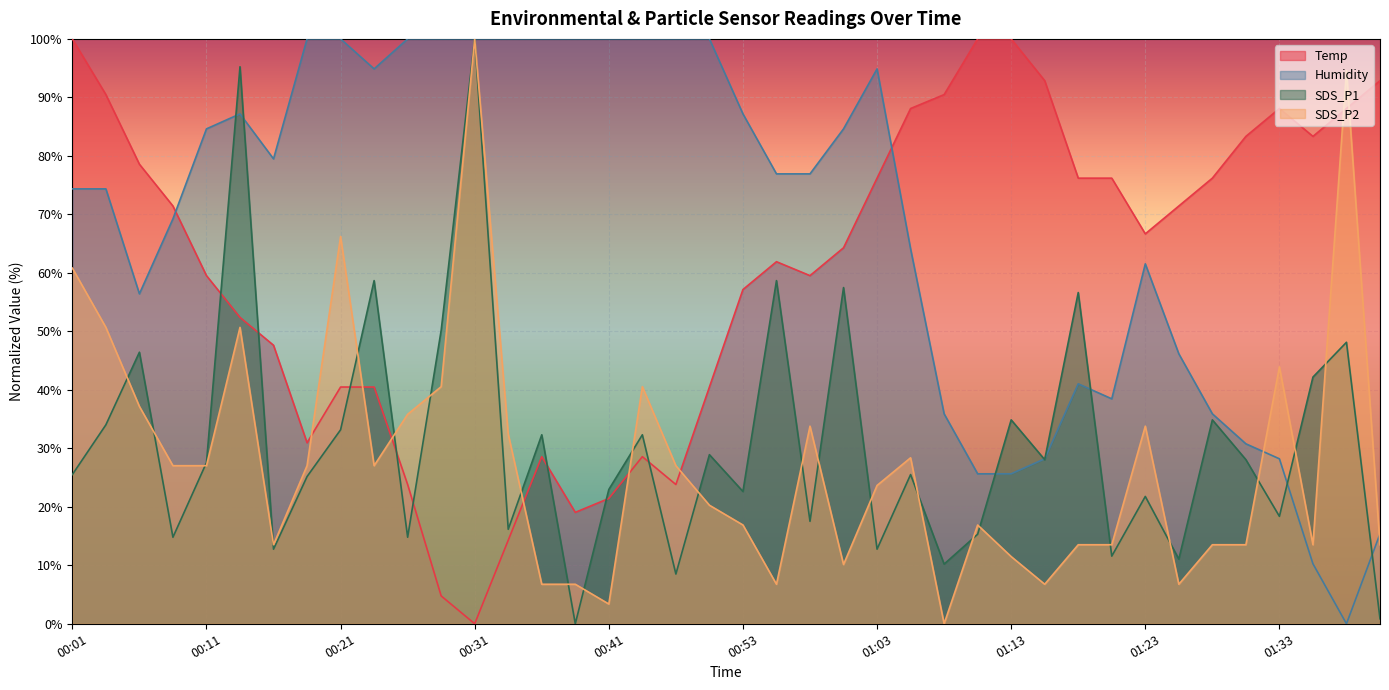

What is the difference between the maximum and minimum values in the Temp series?

100.0